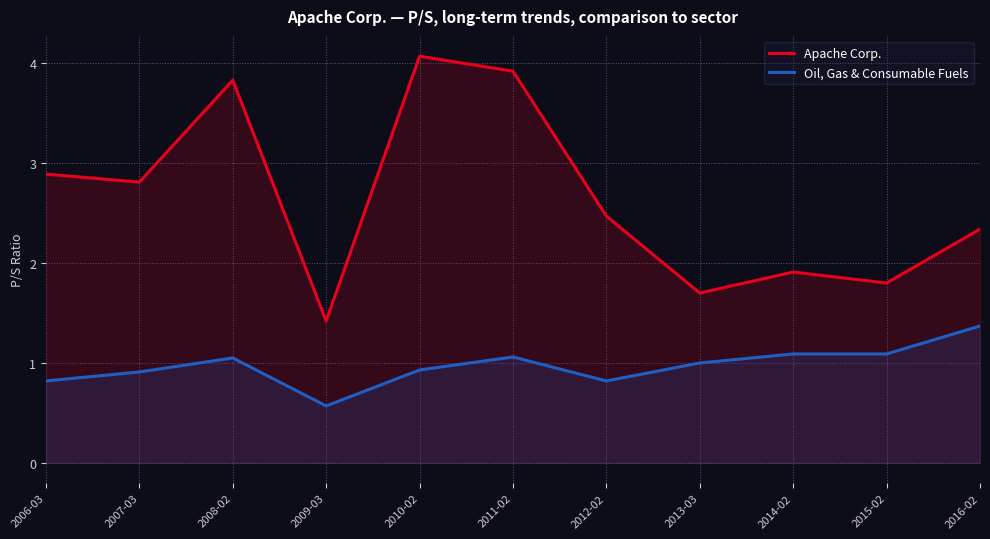

True or false: Apache Corp. and Oil, Gas & Consumable Fuels intersect in this chart.

False